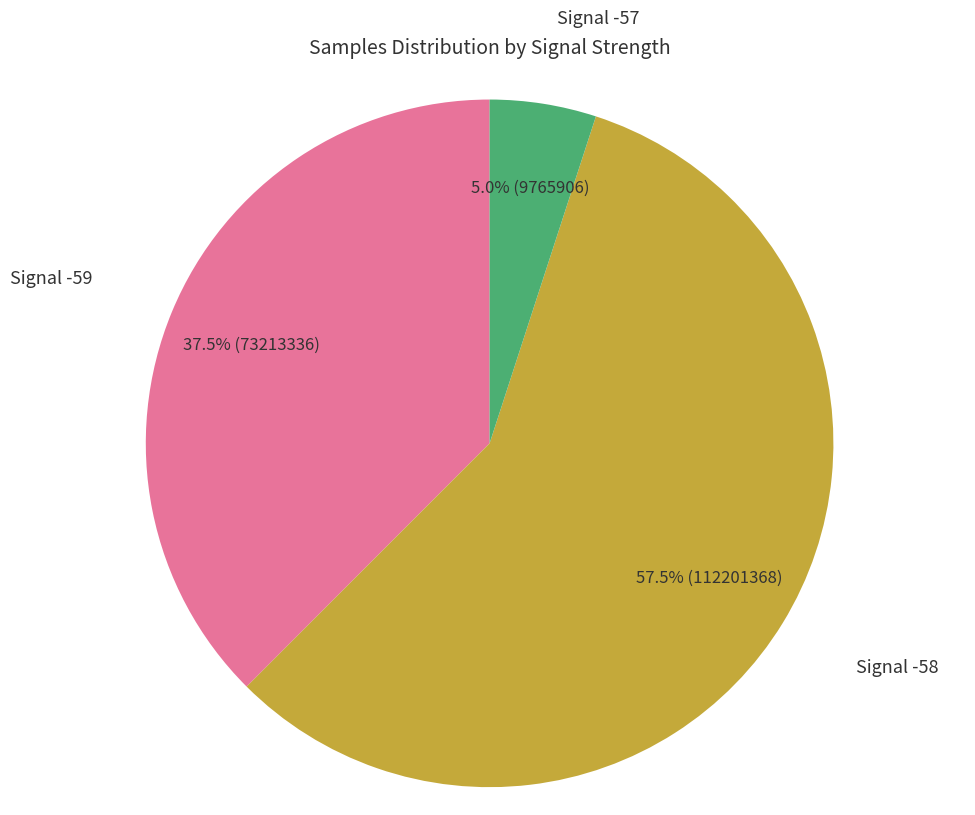

Does any single category account for the majority?

Yes